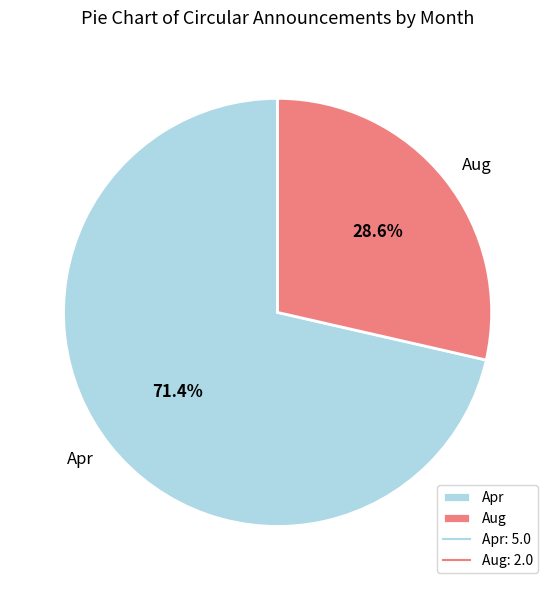

How many slices are in this pie chart?

2